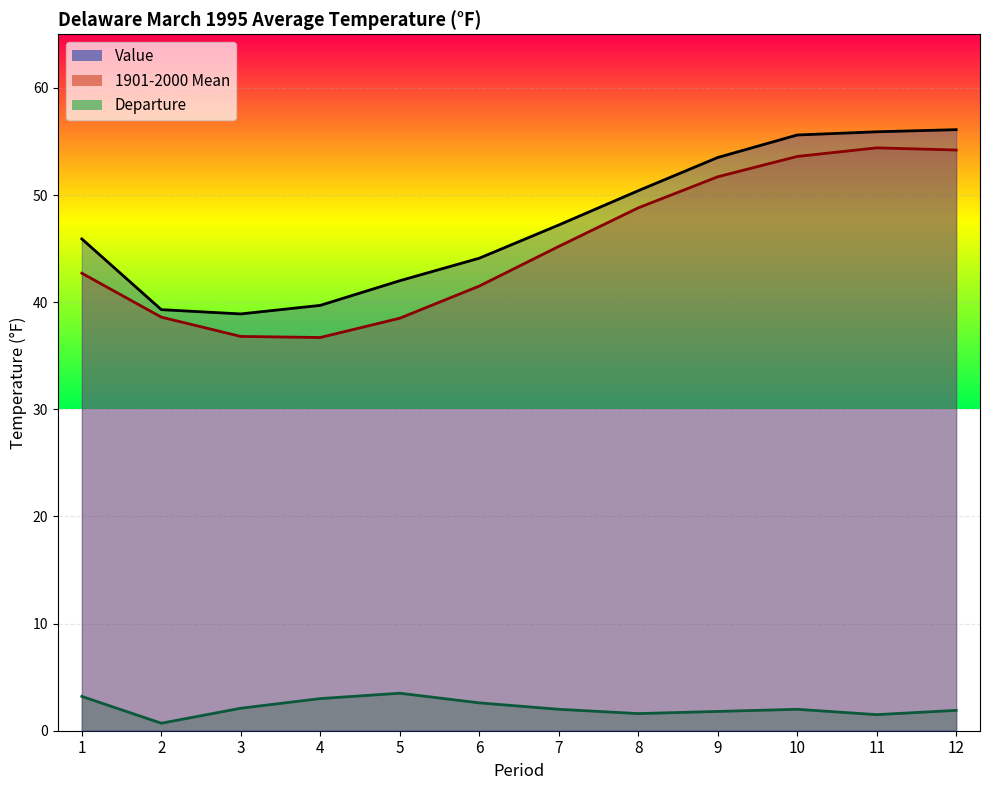

Rank the categories by 1901-2000 Mean value from lowest to highest.

4, 3, 5, 2, 6, 1, 7, 8, 9, 10, 12, 11